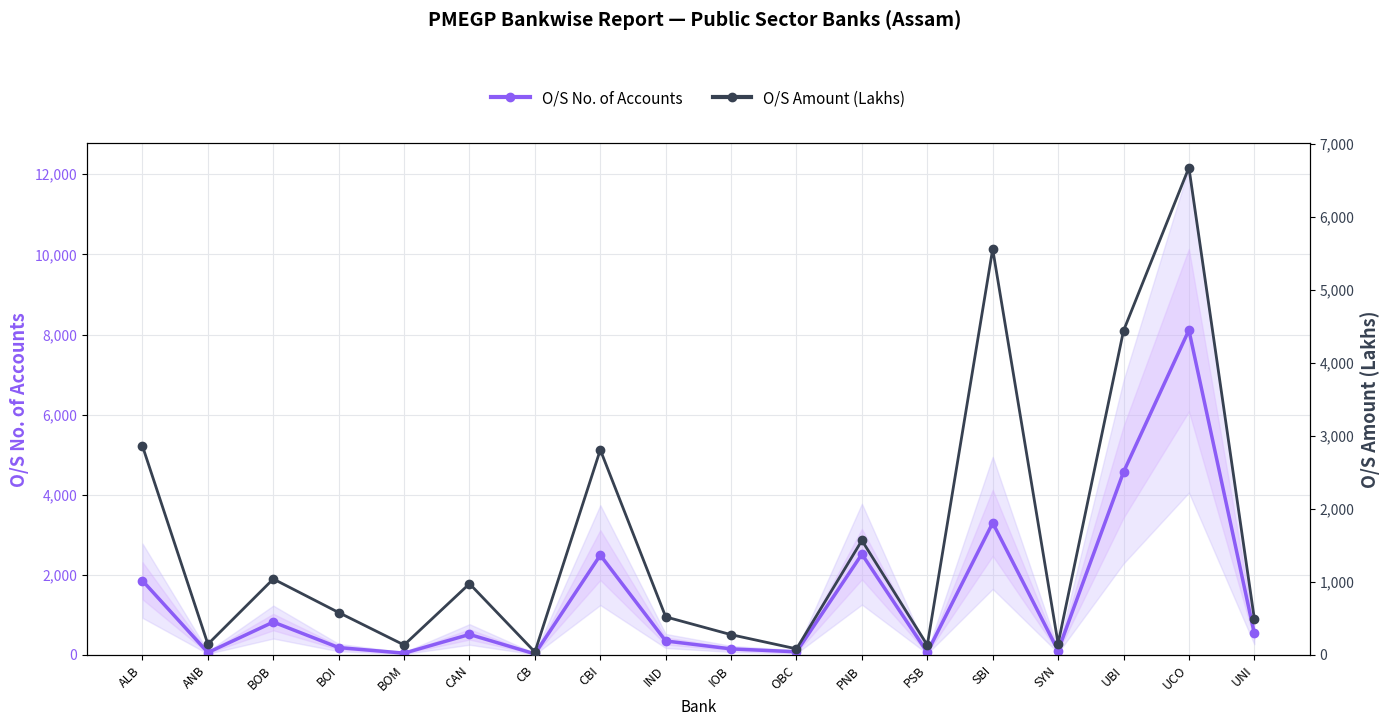

What is the highest value of the O/S No. of Accounts series?

8109